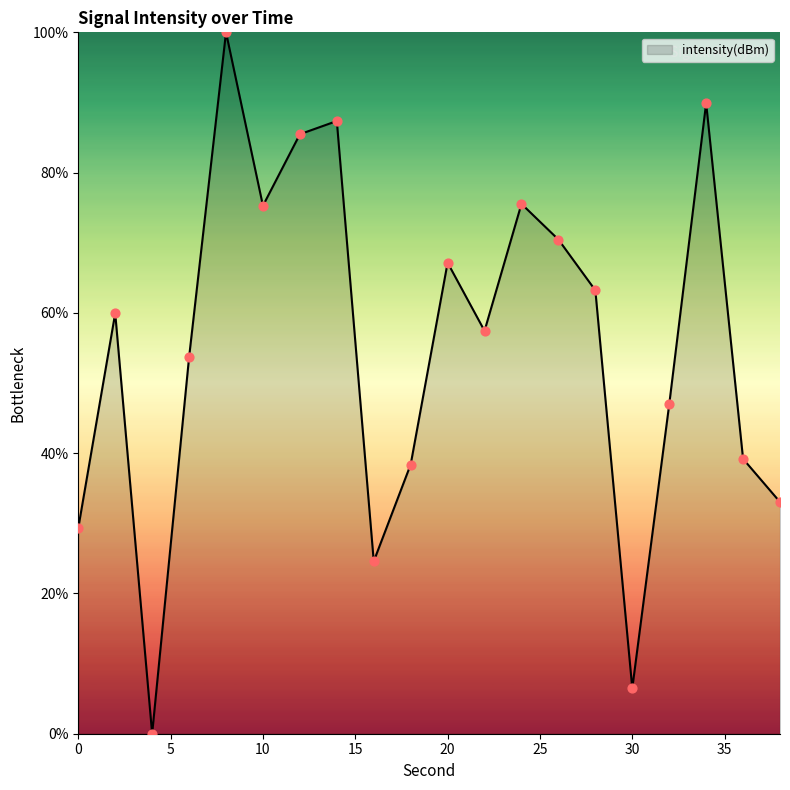

Is this an area chart (filled region under the line)?

Yes